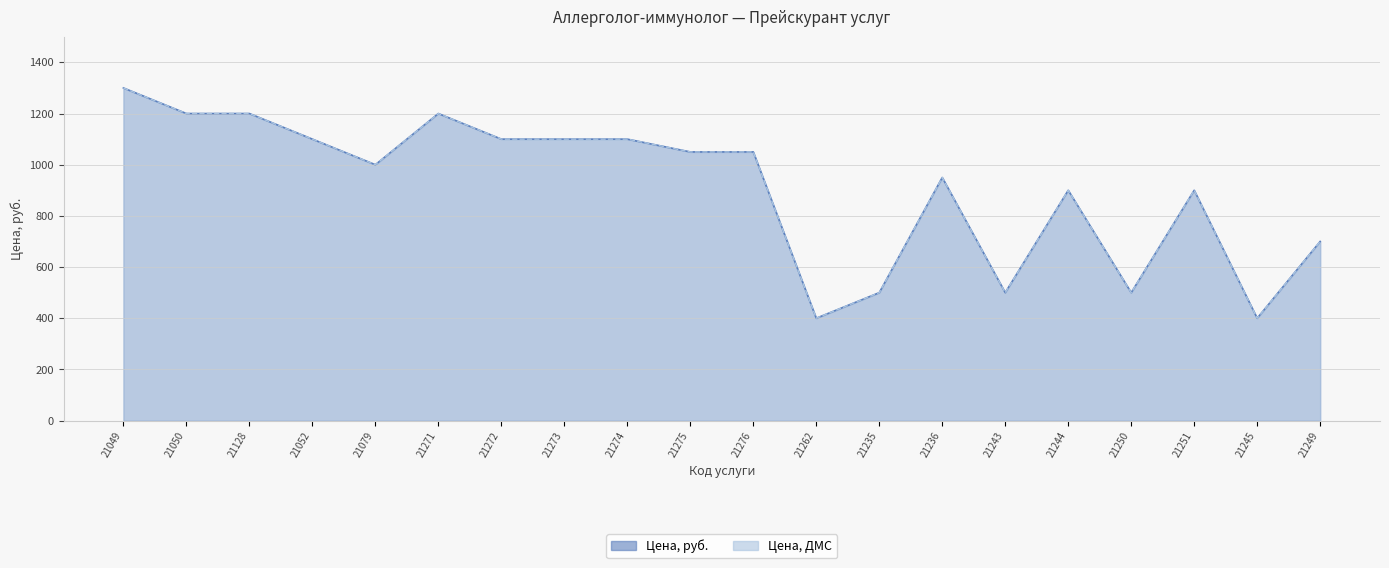

What is the value of the Цена, руб. point at the 19th from the left?

400